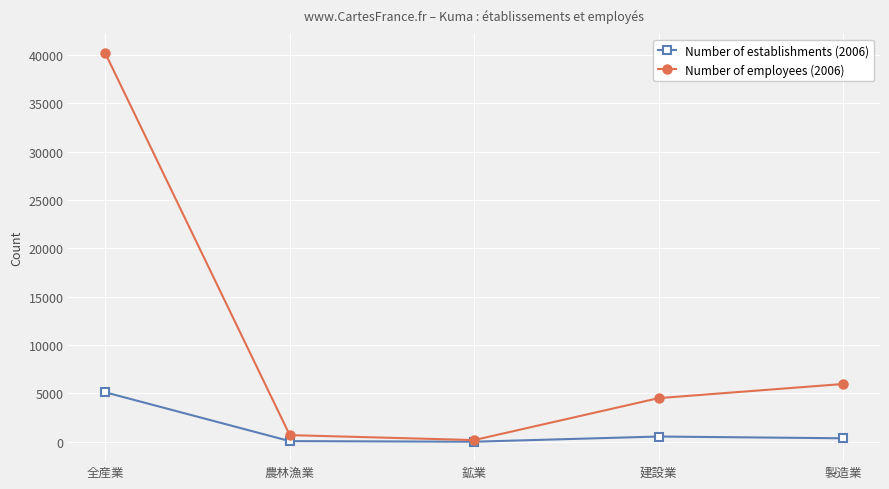

List the series in order of their overall mean, highest first.

Number of employees (2006), Number of establishments (2006)